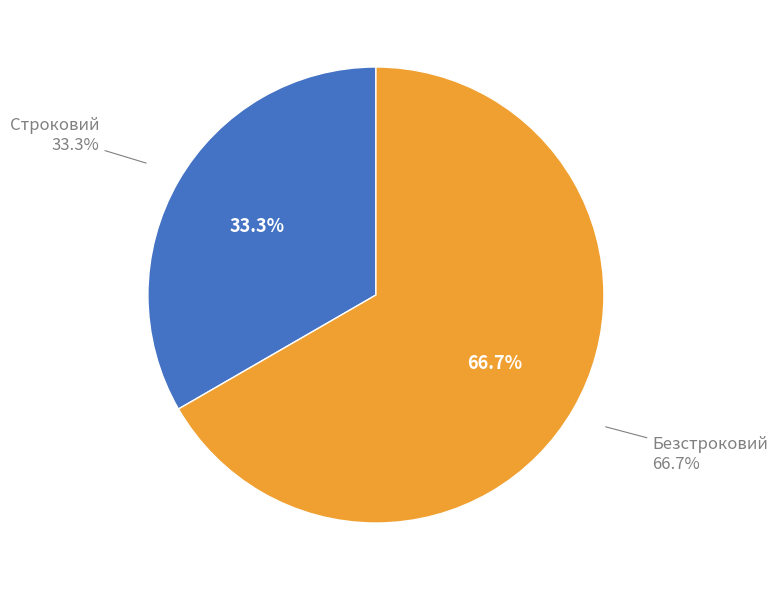

The Строковий slice represents 33% of the pie. True or false?

True